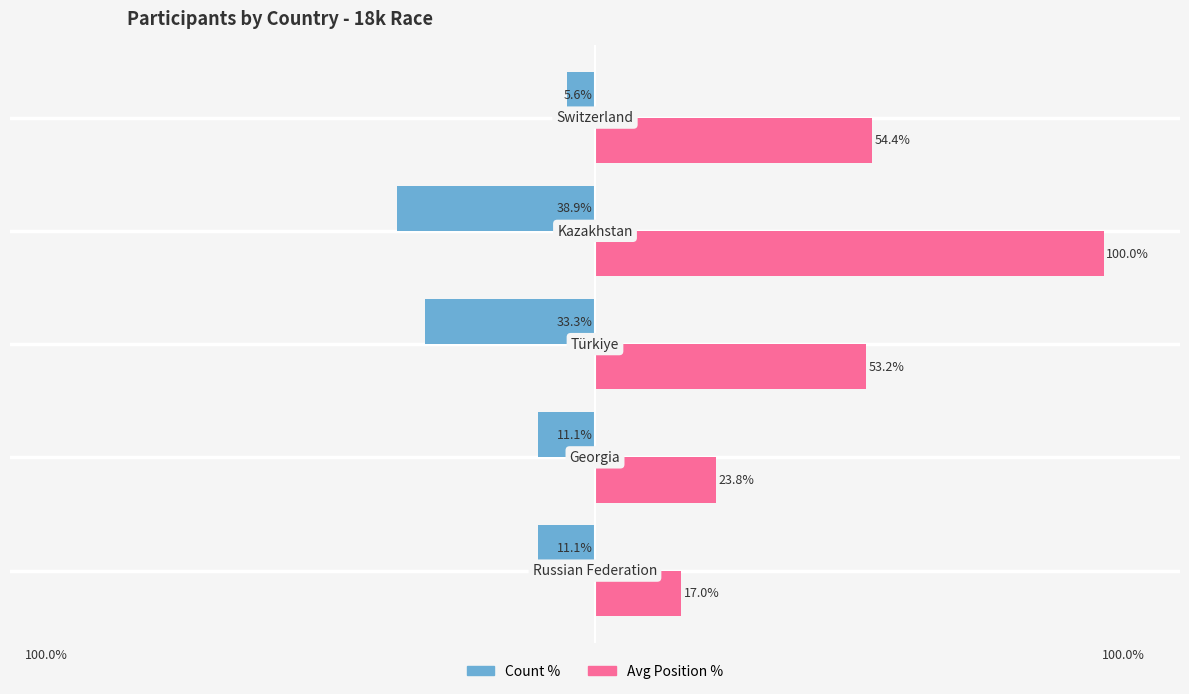

Which series has the largest total across all categories?

Avg Position %